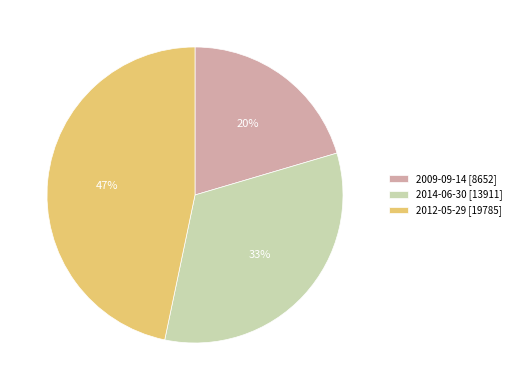

How many segments does this pie chart have?

3